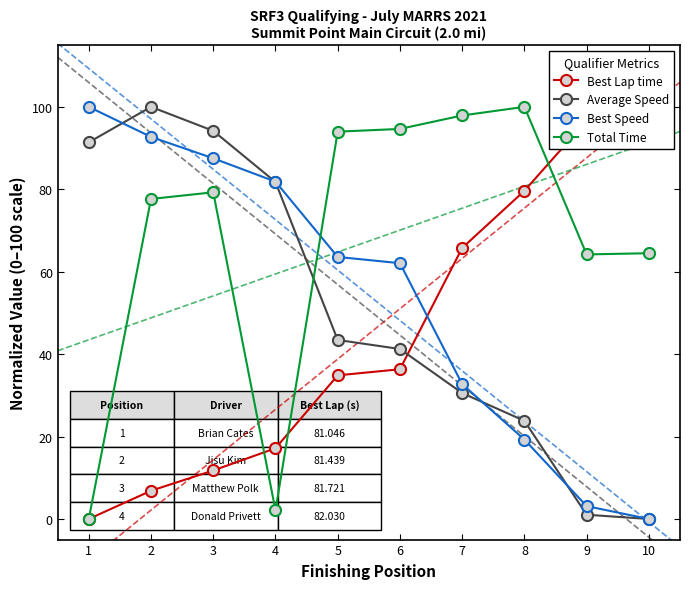

True or false: Best Lap time has more than 1 interior local peaks.

False